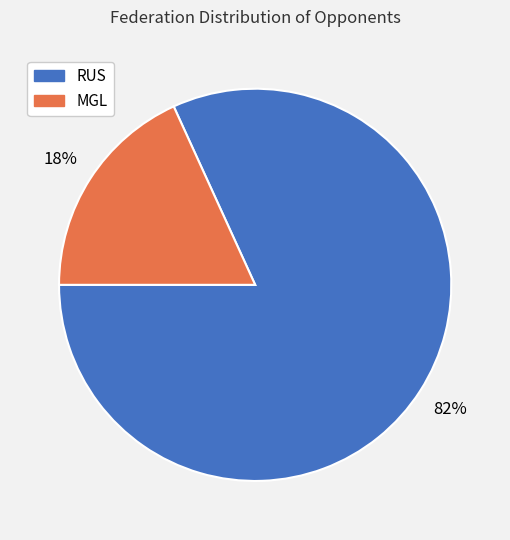

Between RUS and MGL, which is larger?

RUS